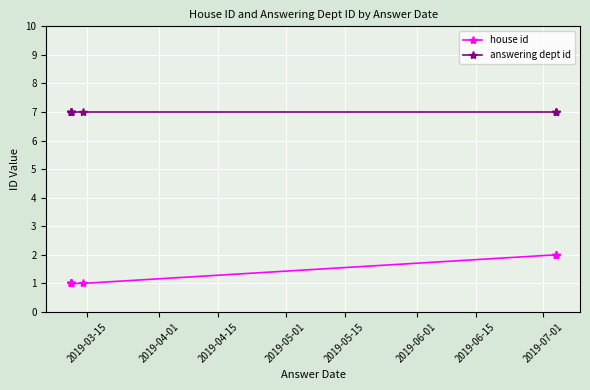

True or false: house id and answering dept id intersect in this chart.

False